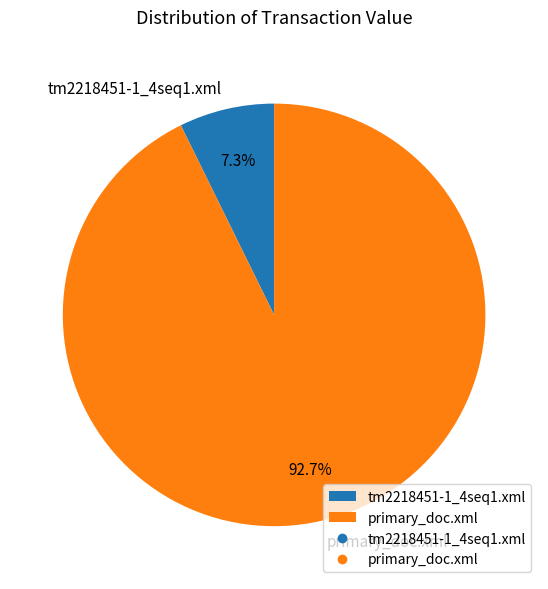

The tm2218451-1_4seq1.xml slice represents 13% of the pie. True or false?

False